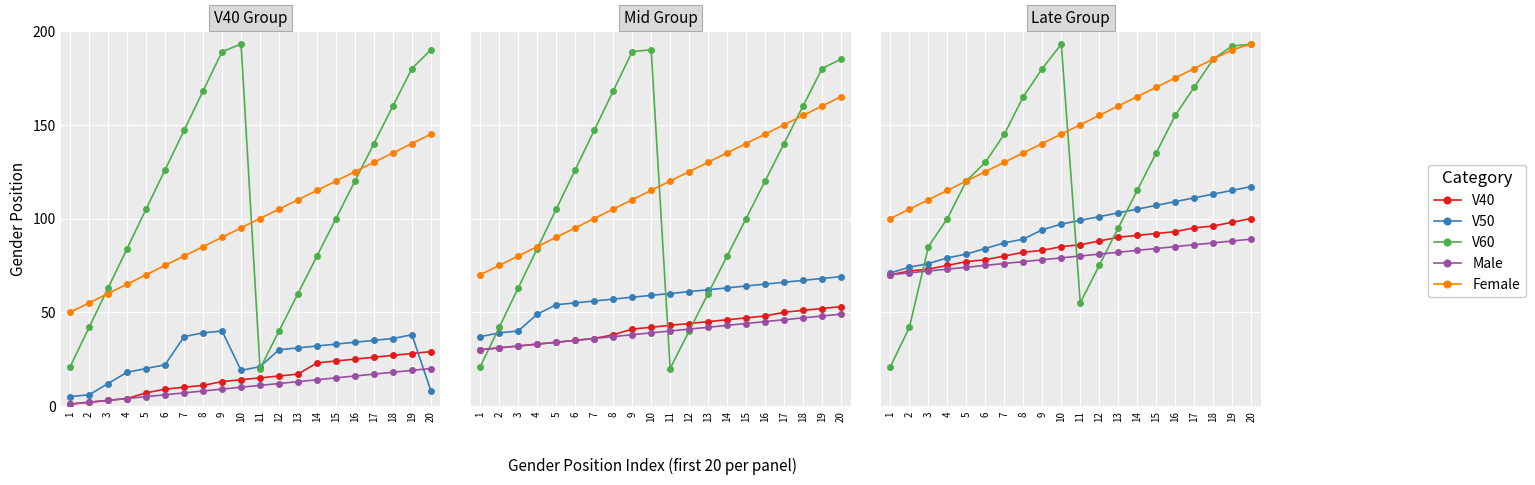

Is it true that V40 equals 27 at 5?

False